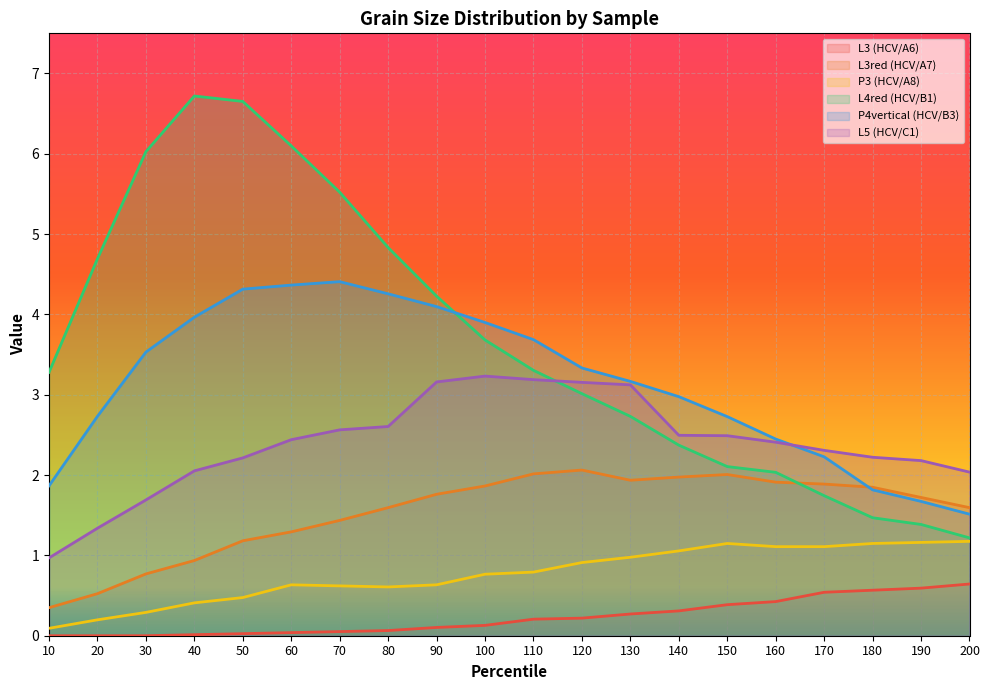

Reading left to right, list all the values displayed in this chart.

L3 (HCV/A6): 0.0	0.0	0.0	0.0	0.0	0.0	0.1	0.1	0.1	0.1	0.2	0.2	0.3	0.3	0.4	0.4	0.5	0.6	0.6	0.6
L3red (HCV/A7): 0.3	0.5	0.8	0.9	1.2	1.3	1.4	1.6	1.8	1.9	2.0	2.1	1.9	2.0	2.0	1.9	1.9	1.8	1.7	1.6
P3 (HCV/A8): 0.1	0.2	0.3	0.4	0.5	0.6	0.6	0.6	0.6	0.8	0.8	0.9	1.0	1.1	1.1	1.1	1.1	1.1	1.2	1.2
L4red (HCV/B1): 3.3	4.7	6.0	6.7	6.7	6.1	5.5	4.8	4.2	3.7	3.3	3.0	2.7	2.4	2.1	2.0	1.7	1.5	1.4	1.2
P4vertical (HCV/B3): 1.9	2.7	3.5	4.0	4.3	4.4	4.4	4.3	4.1	3.9	3.7	3.3	3.2	3.0	2.7	2.4	2.2	1.8	1.7	1.5
L5 (HCV/C1): 1.0	1.3	1.7	2.1	2.2	2.4	2.6	2.6	3.2	3.2	3.2	3.2	3.1	2.5	2.5	2.4	2.3	2.2	2.2	2.0